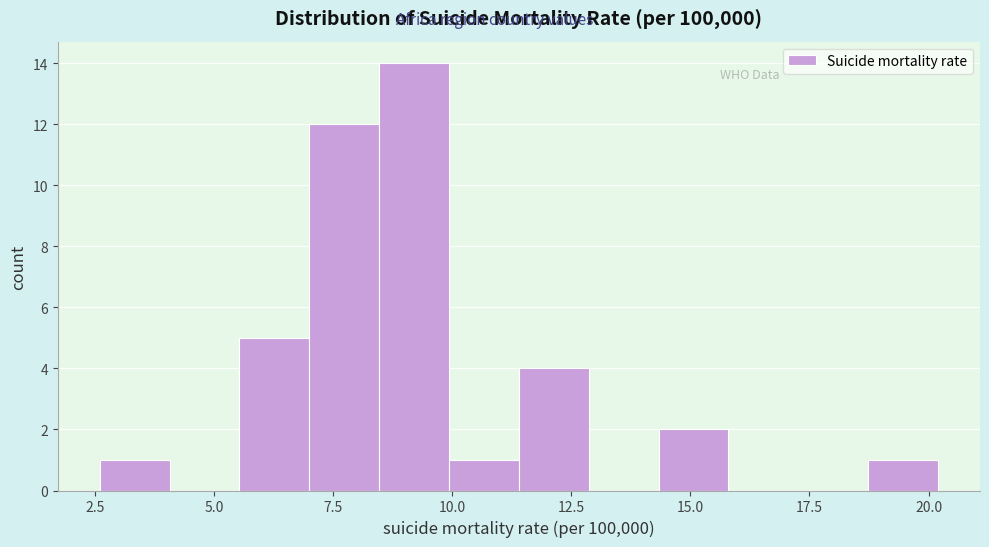

Read against the x-axis, roughly where is the centre of the tallest bar?

9.0